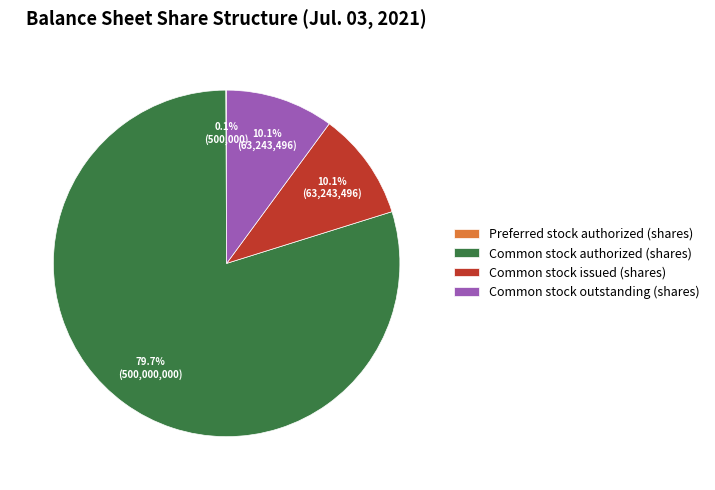

Is there a majority slice in this chart?

Yes